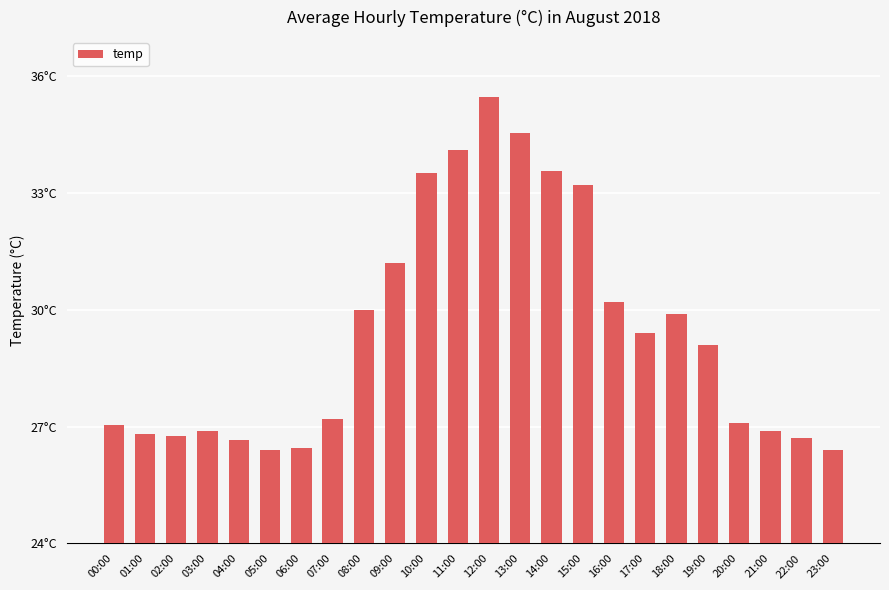

Are the bars horizontal?

No